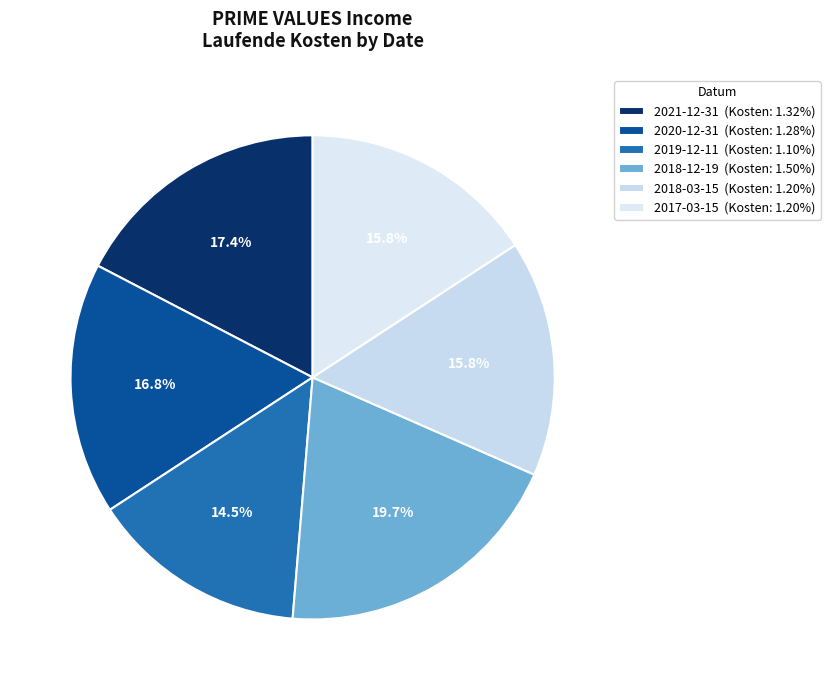

Does any single category account for the majority?

No